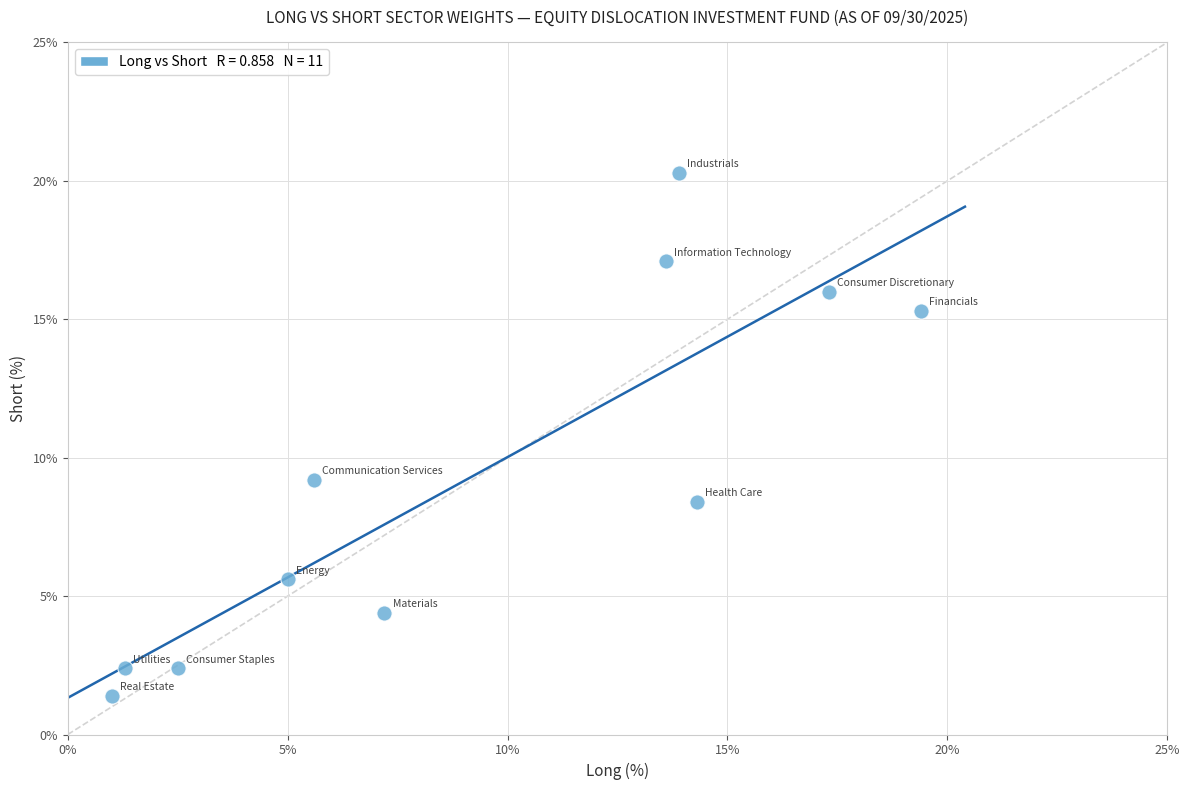

What is the range of X values (max minus min)?

18.4